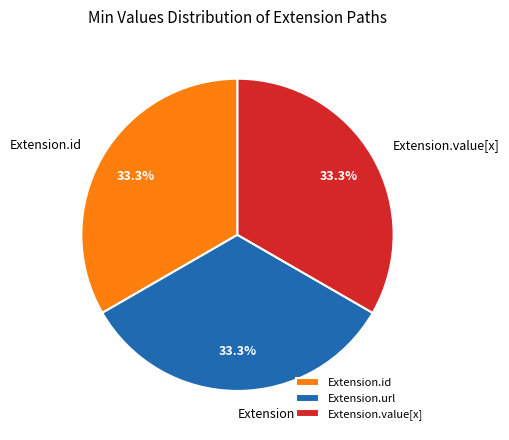

Approximately how many times larger is the value at Extension.url compared to Extension.id?

1.0